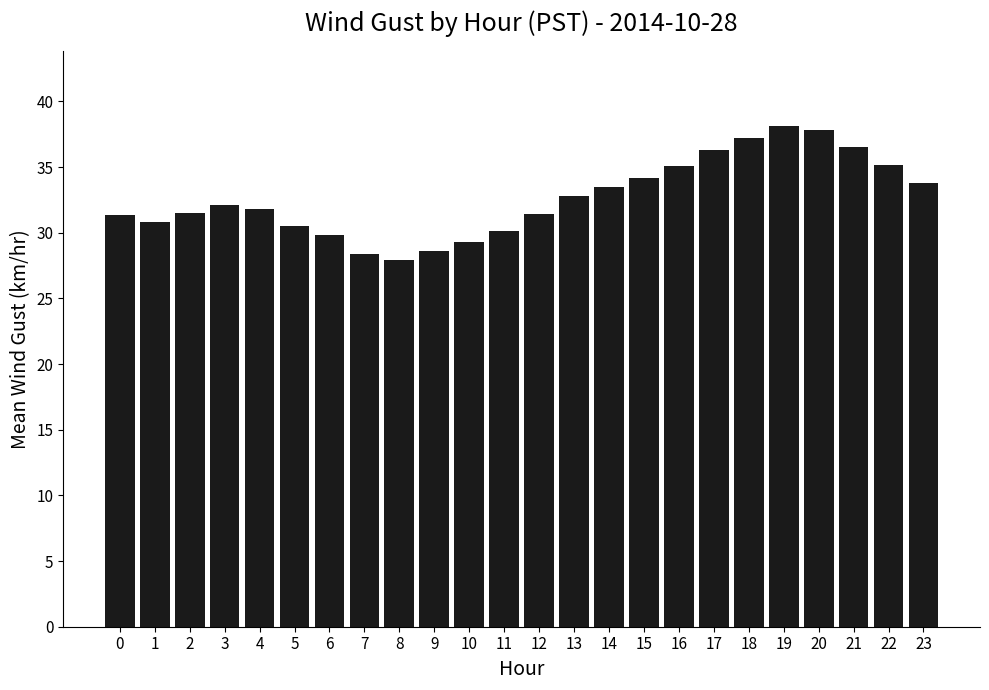

What is the change in value from 9 to 16?

+6.5